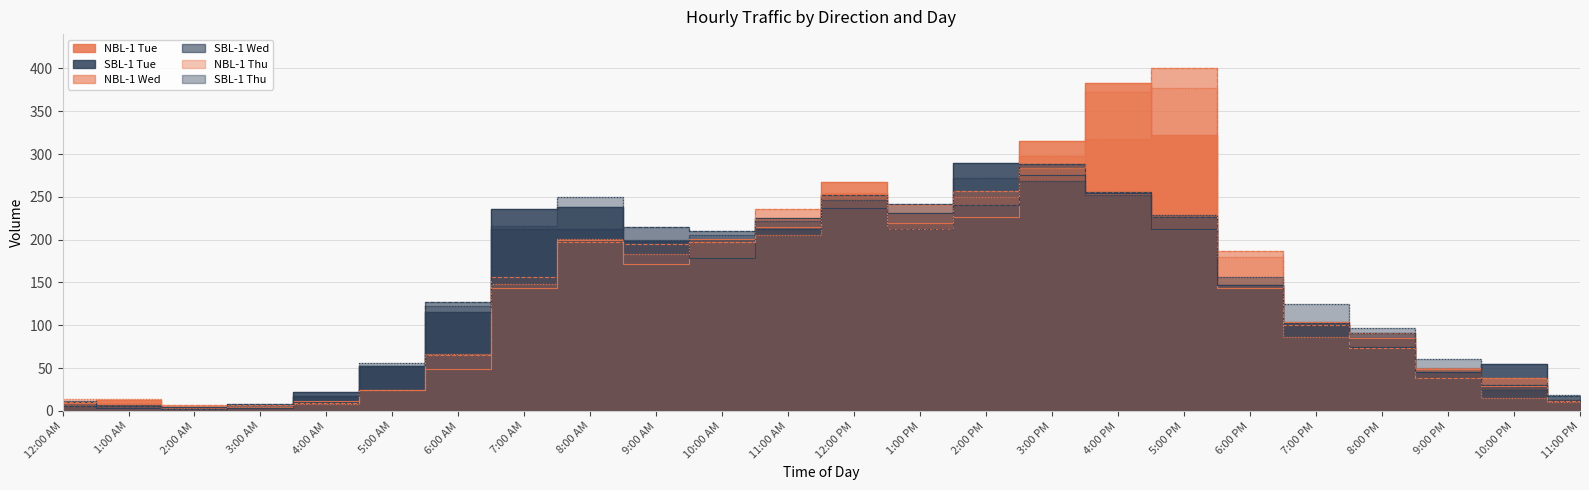

After their last crossing, which series has the higher values: NBL-1 Tue or SBL-1 Tue?

SBL-1 Tue